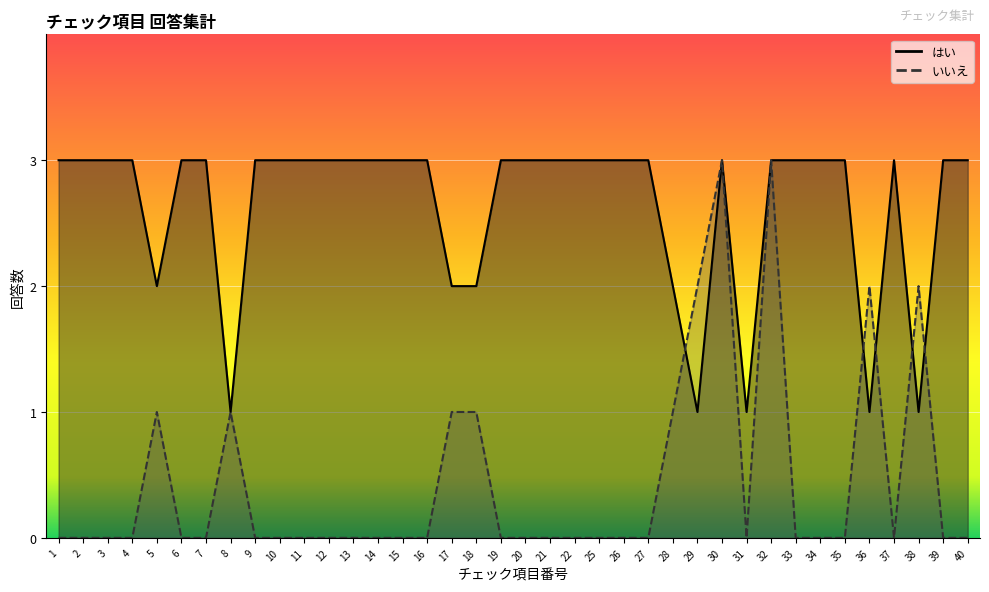

What is the value of the はい point at the 32nd from the left?

3